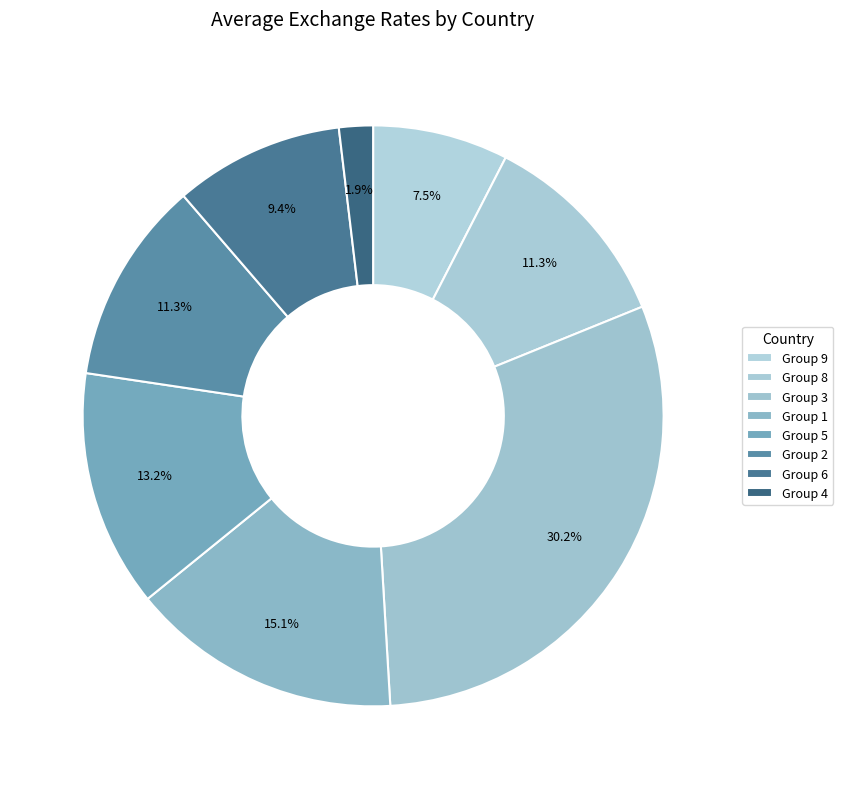

How many slices are in this pie chart?

8